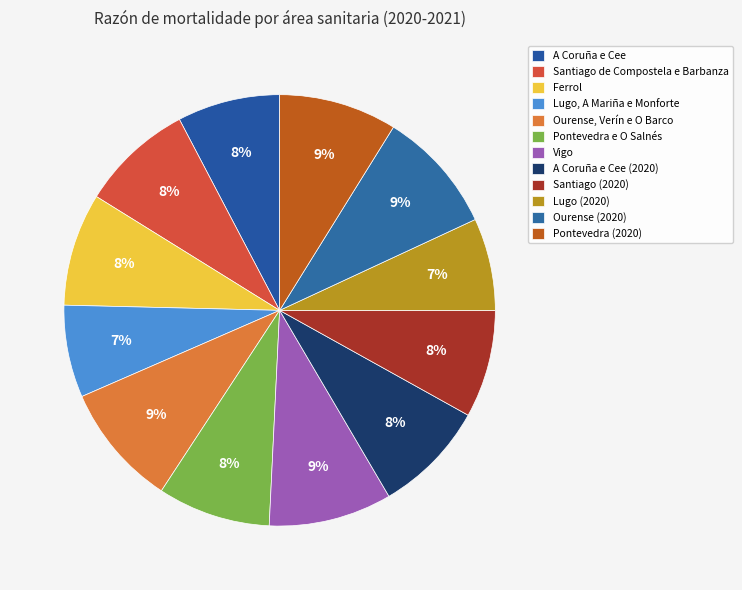

How much of the chart is everything except Santiago (2020)?

91.9%